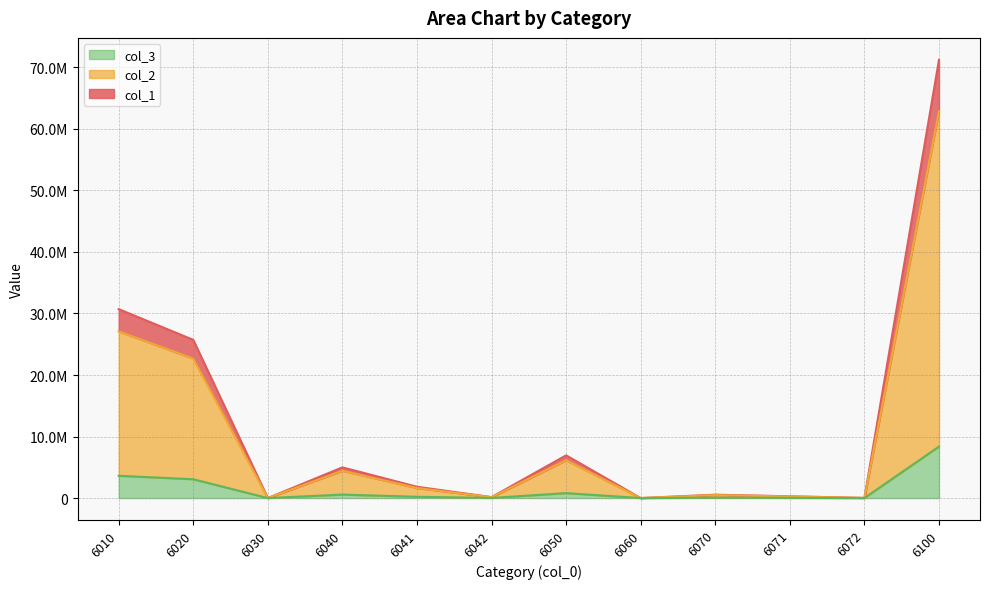

Which has a higher value, 6071 or 6030?

6071